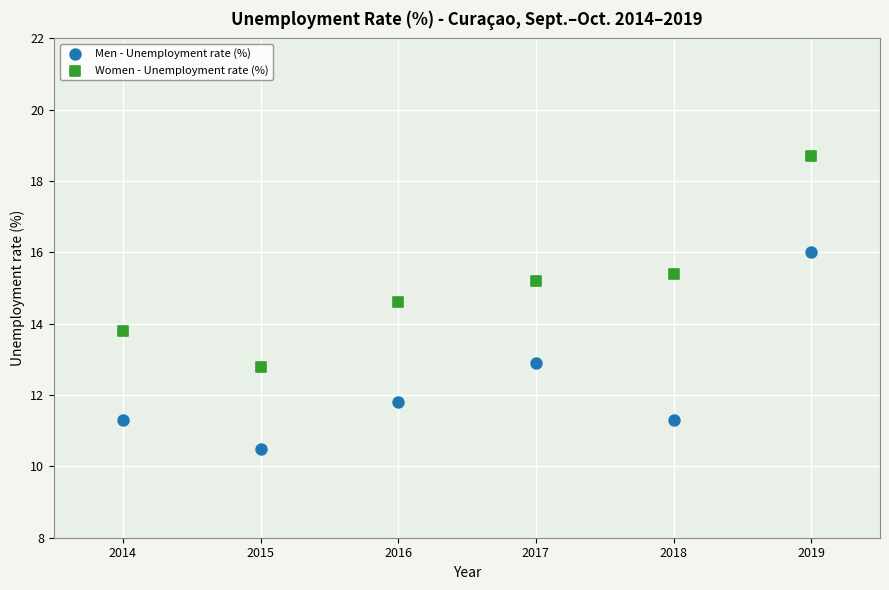

Across all data points, what is the average Y value?

13.7